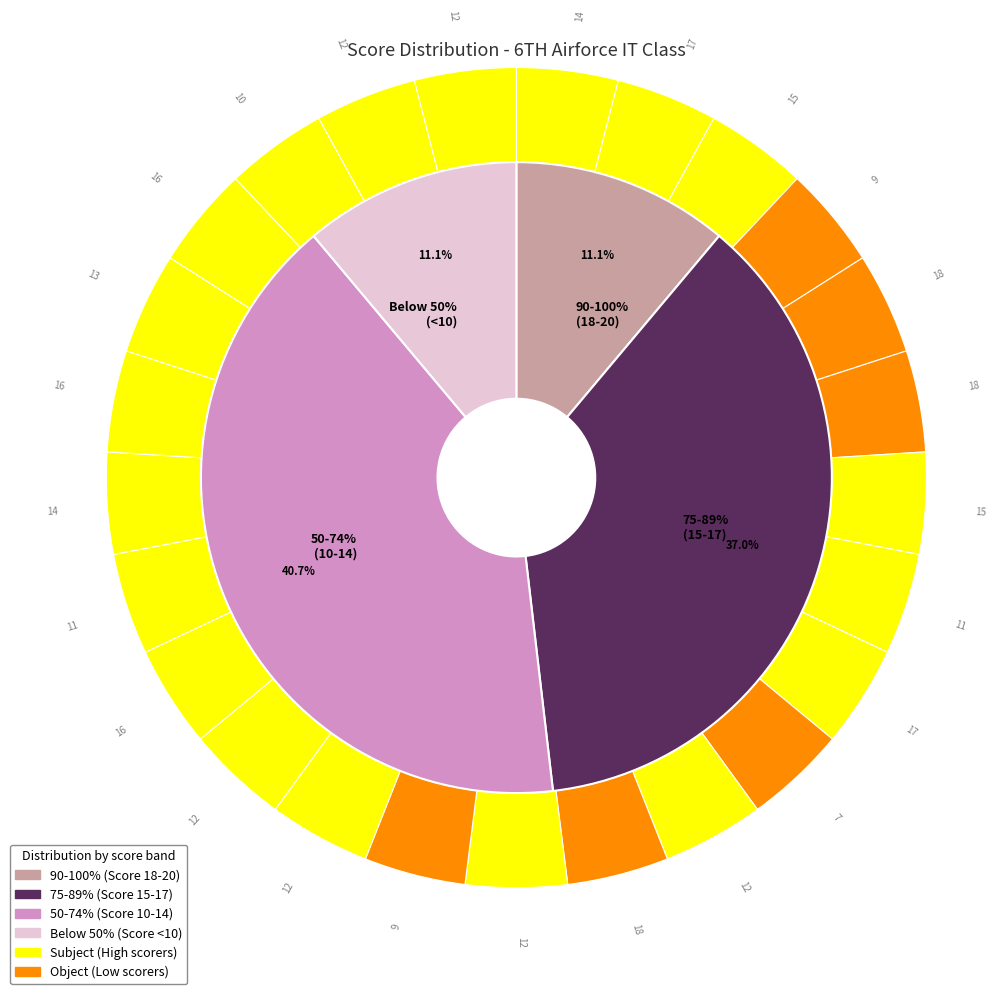

To the nearest percent, what is the average slice percentage?

4%